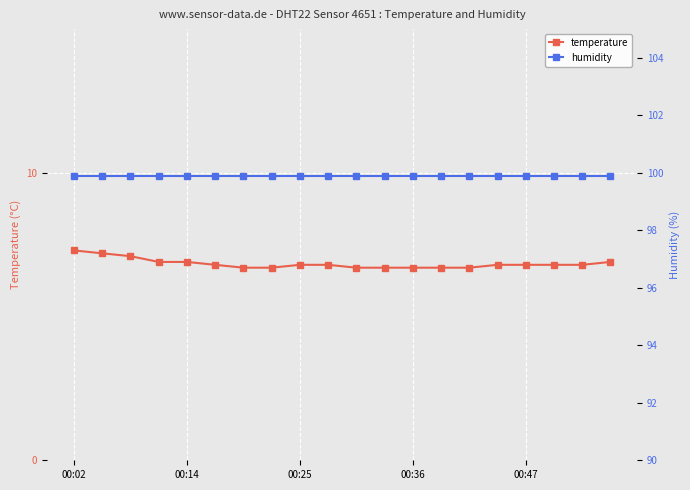

What is the difference between the maximum and minimum values in the temperature series?

0.6